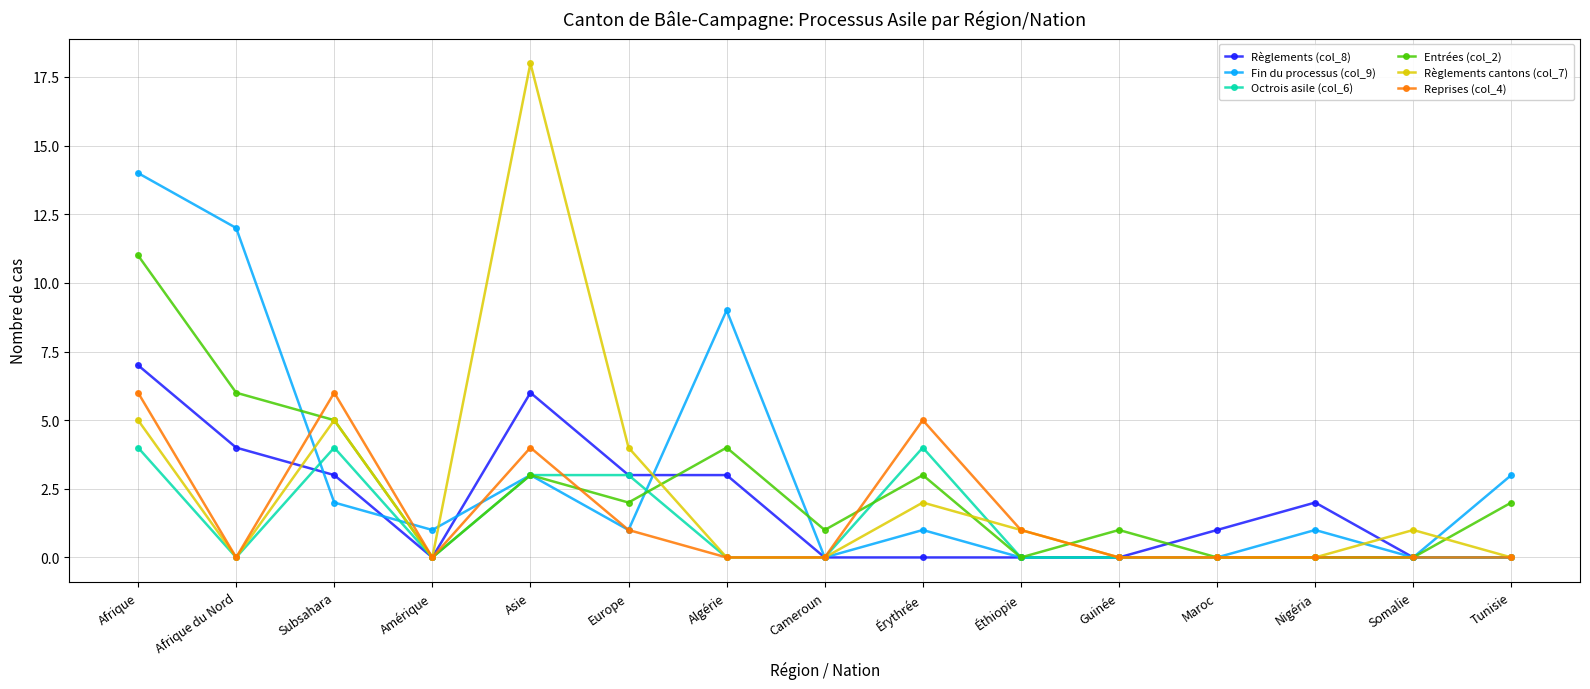

True or false: Reprises (col_4) has a value of -3 at Algérie.

False